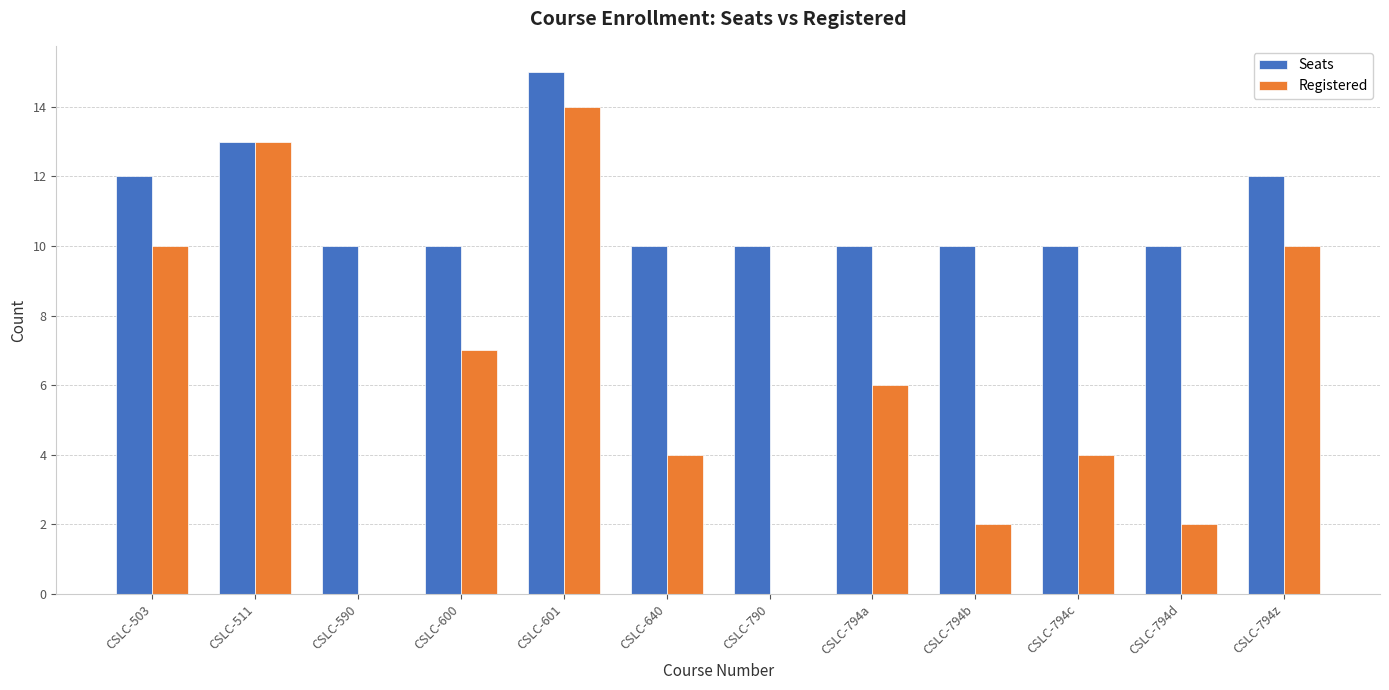

How many groups of bars are there?

12